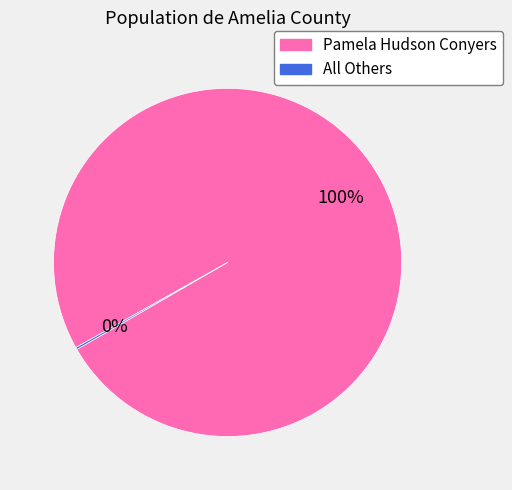

To the nearest percent, what portion does Pamela Hudson Conyers represent?

100%